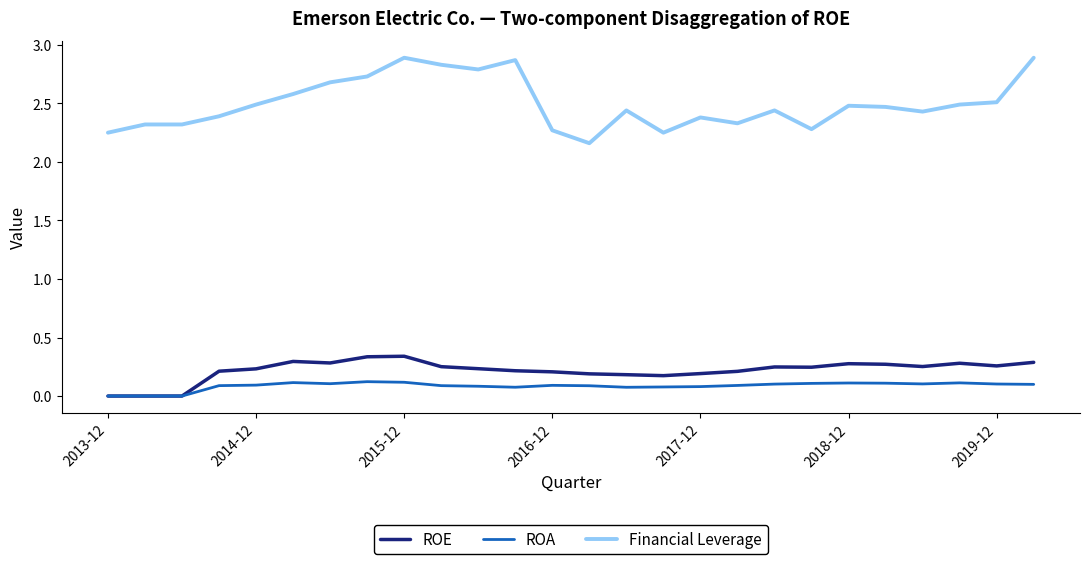

Does the chart have visible grid lines?

No